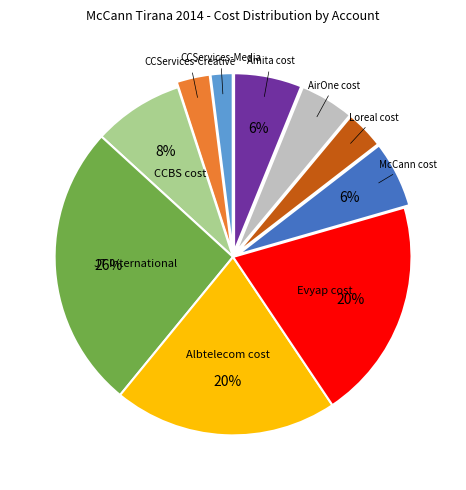

How many slices are in this pie chart?

10